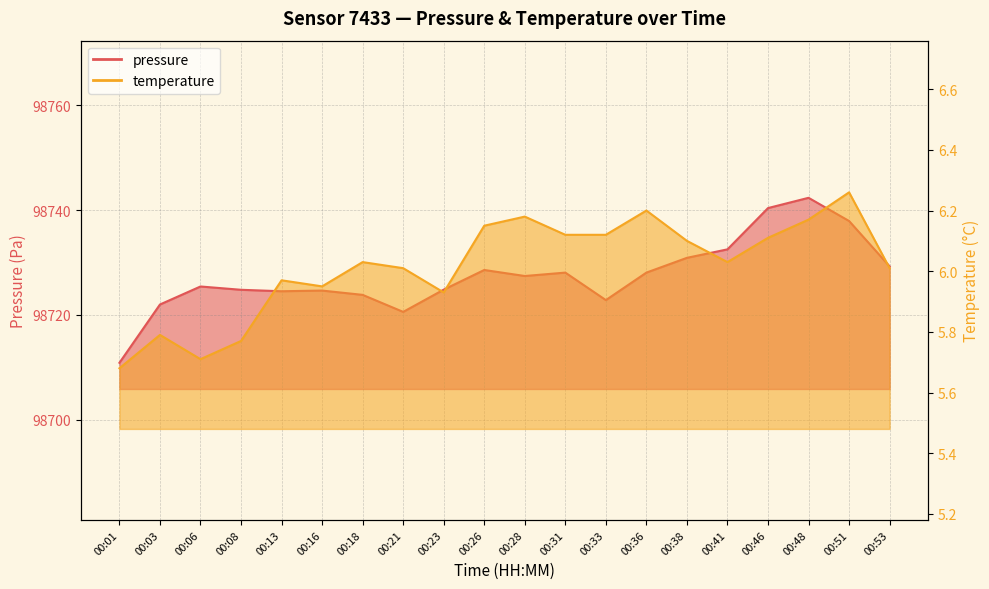

At 00:23, list the series in order from smallest to largest.

temperature, pressure